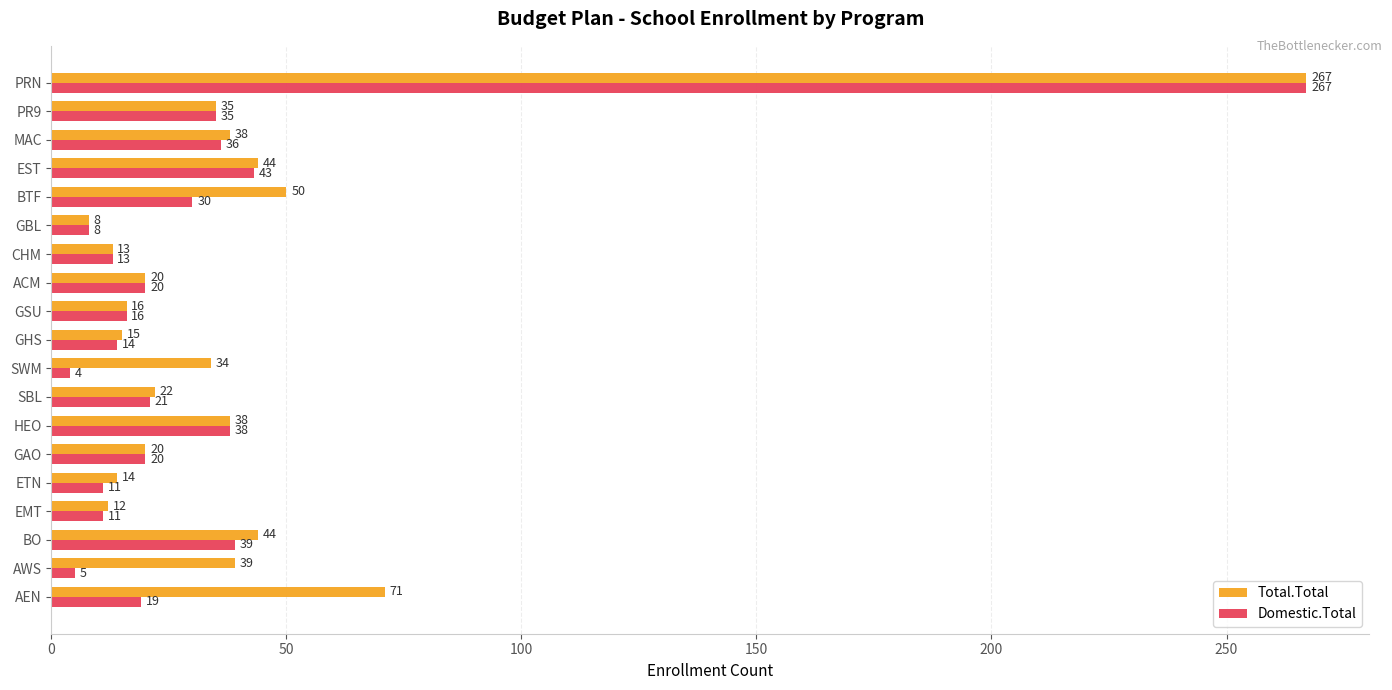

What is the maximum value for Domestic.Total?

267